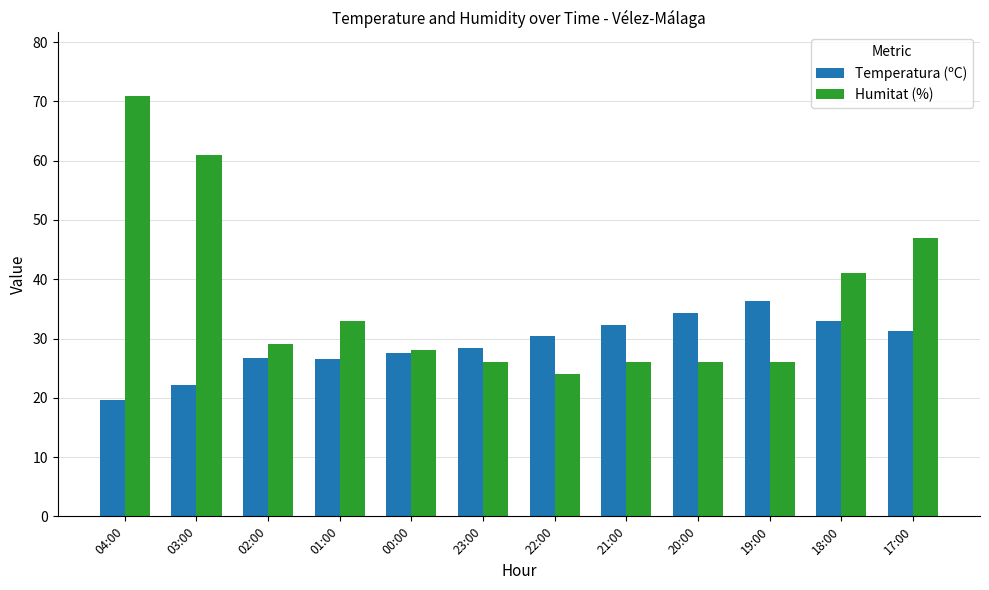

True or false: Humitat (%) has a value of 7.9 at 19:00.

False